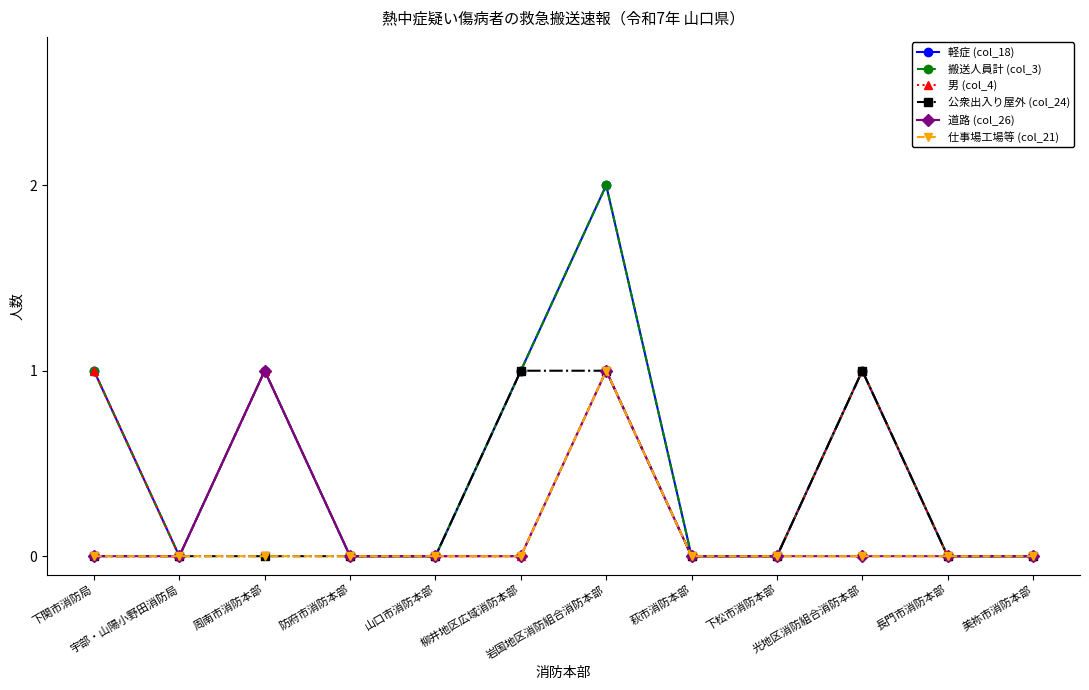

True or false: 搬送人員計 (col_3) has a value of 1 at 周南市消防本部.

False